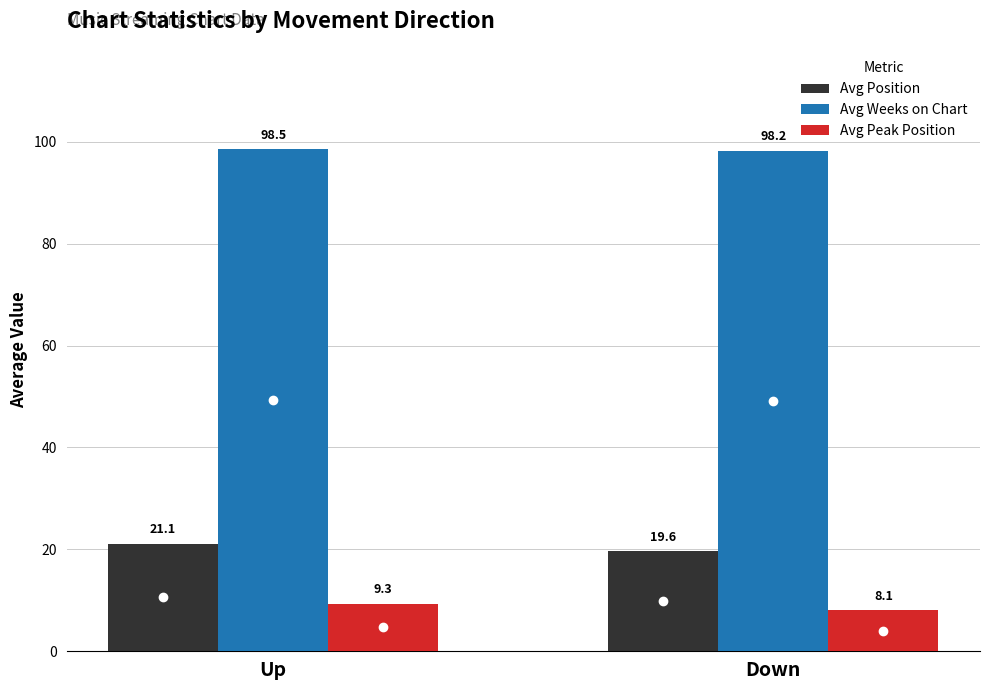

What is the difference between the Avg Position values at Down and Up?

1.5